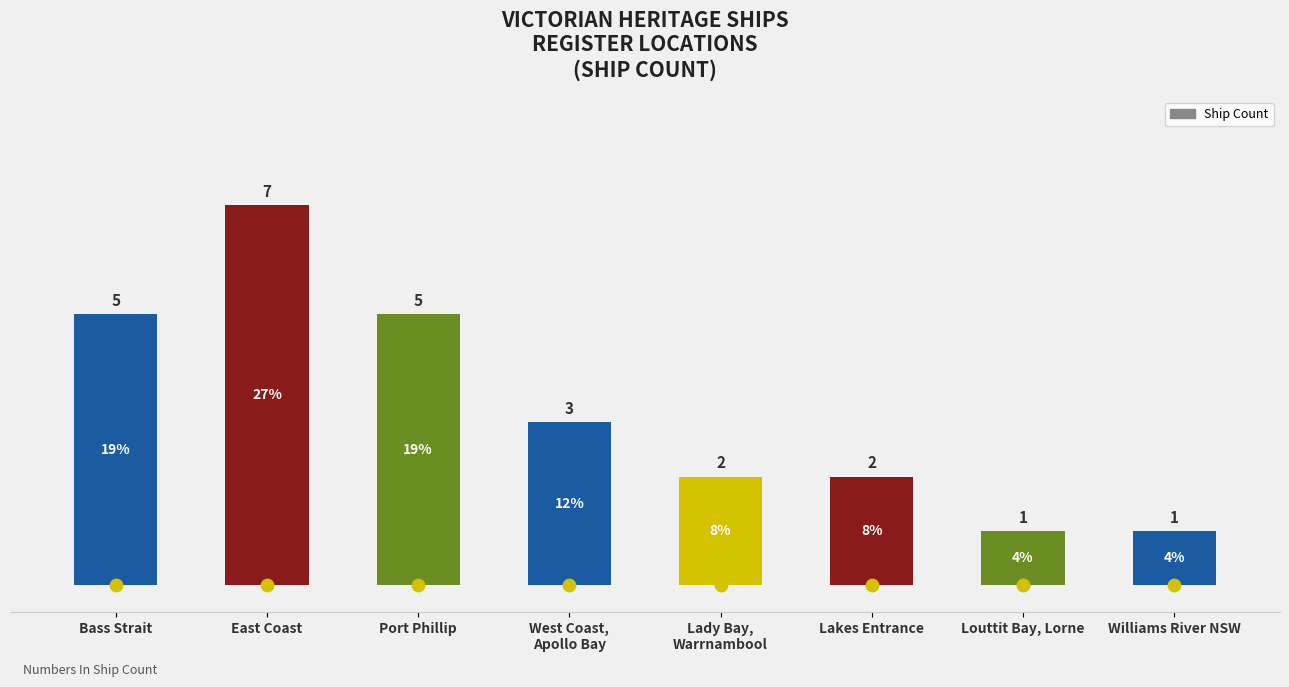

Approximately how many times larger is the value at Lady Bay,
Warrnambool compared to Lakes Entrance?

1.0